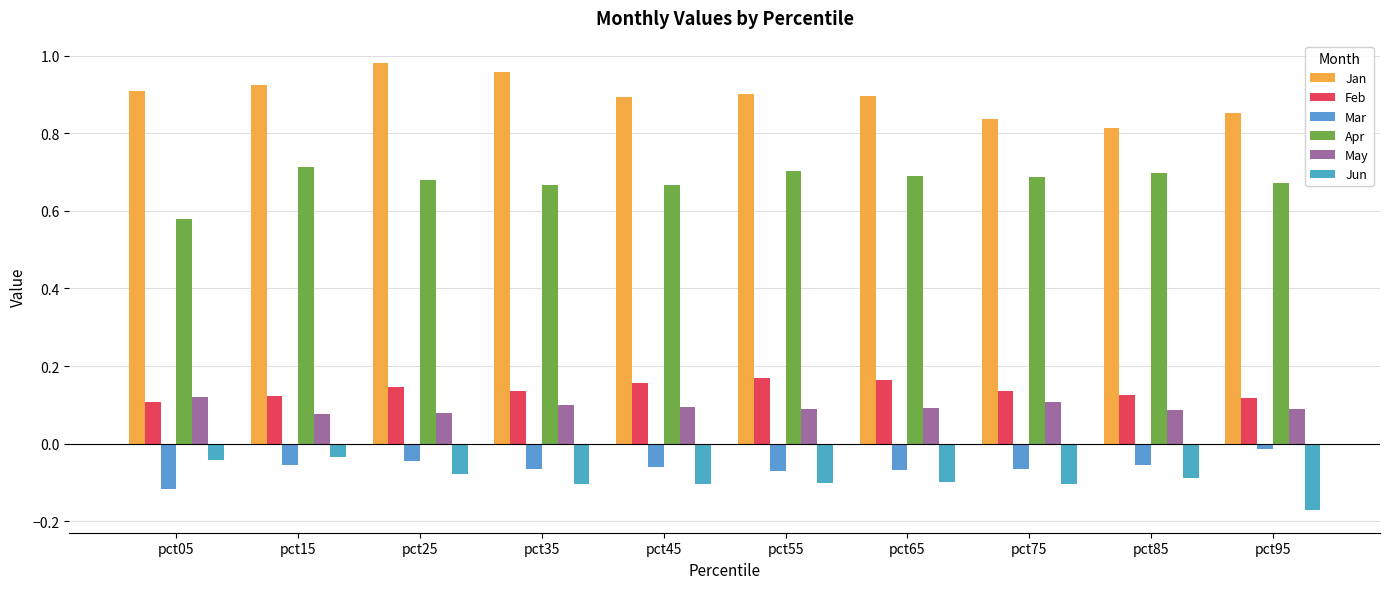

What is the average value of the May series?

0.1